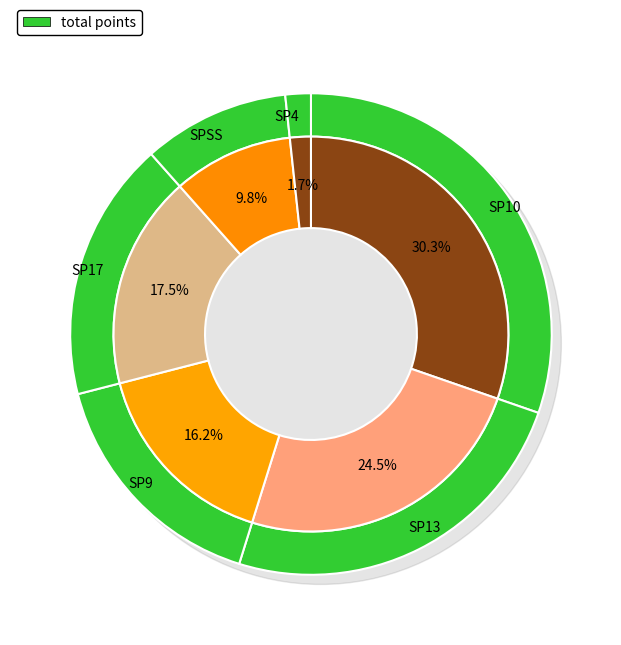

True or false: SP9 accounts for 1% of the total.

False